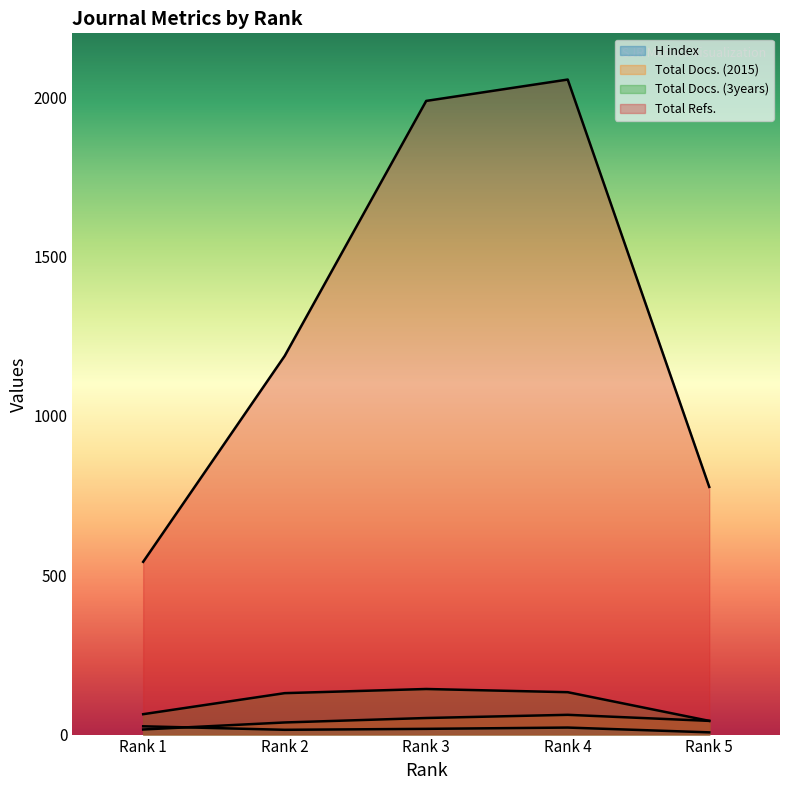

True or false: Total Docs. (3years) has more than 1 interior local peaks.

False